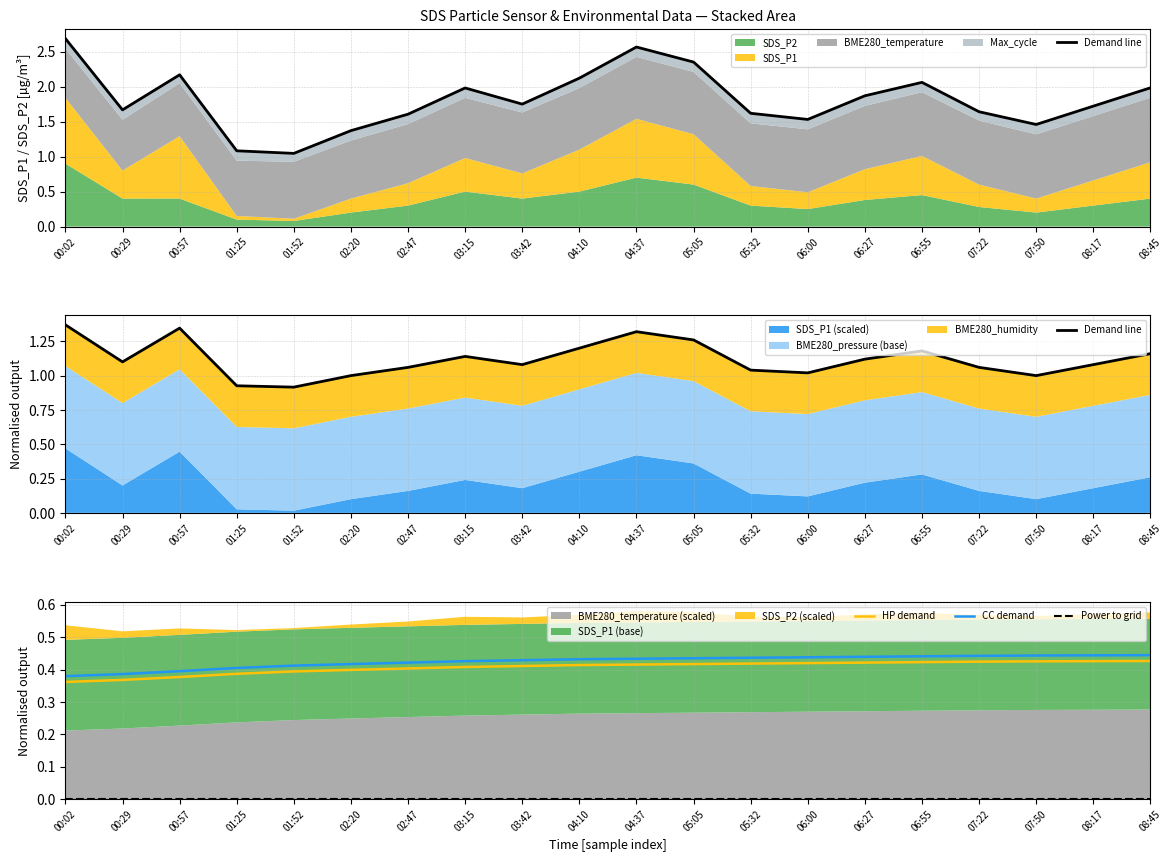

True or false: HP demand and CC demand intersect in this chart.

False